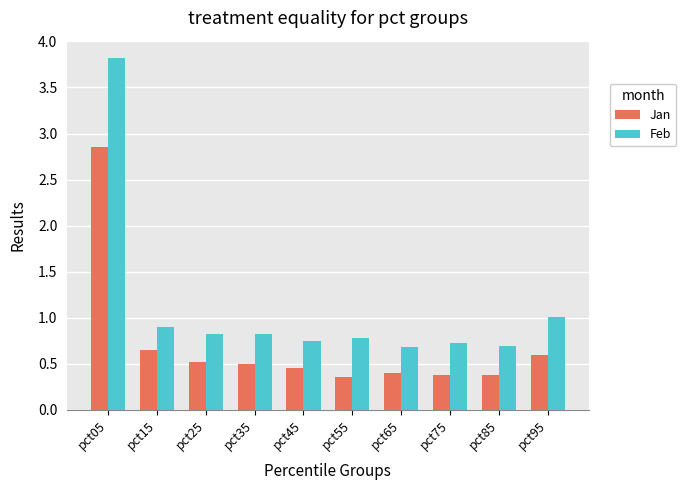

At which category does the chart reach its peak across all series?

pct05